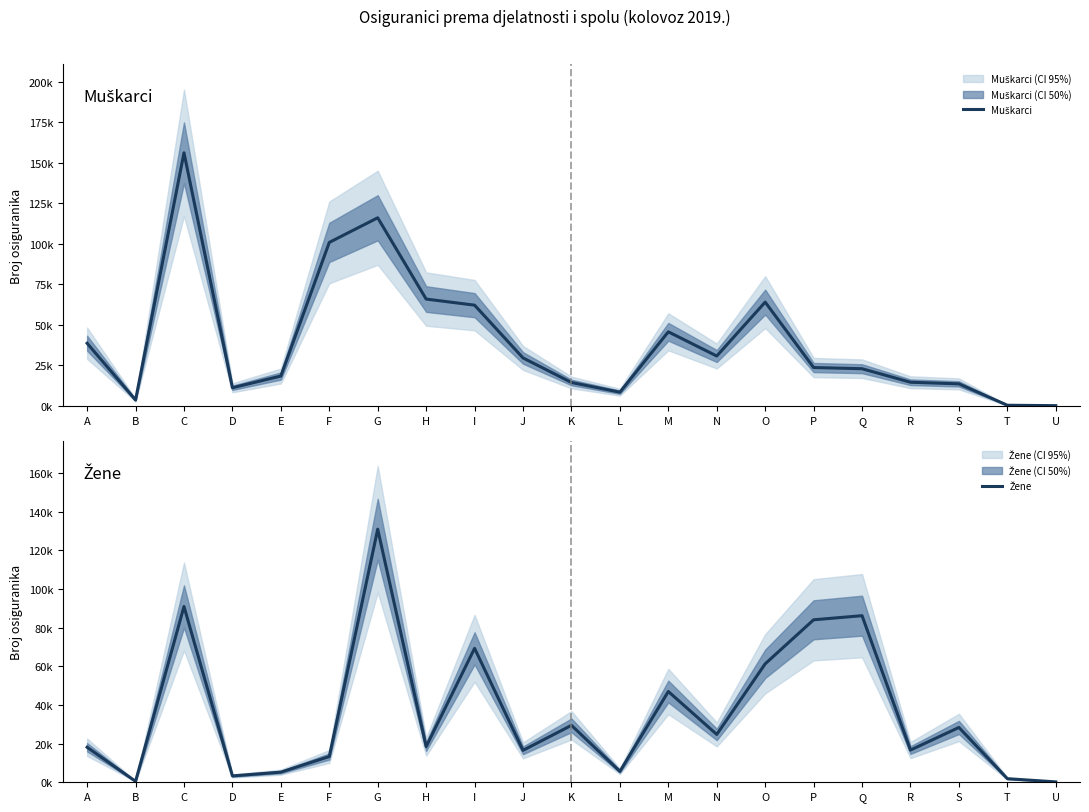

At which category does Muškarci reach its first local peak?

C